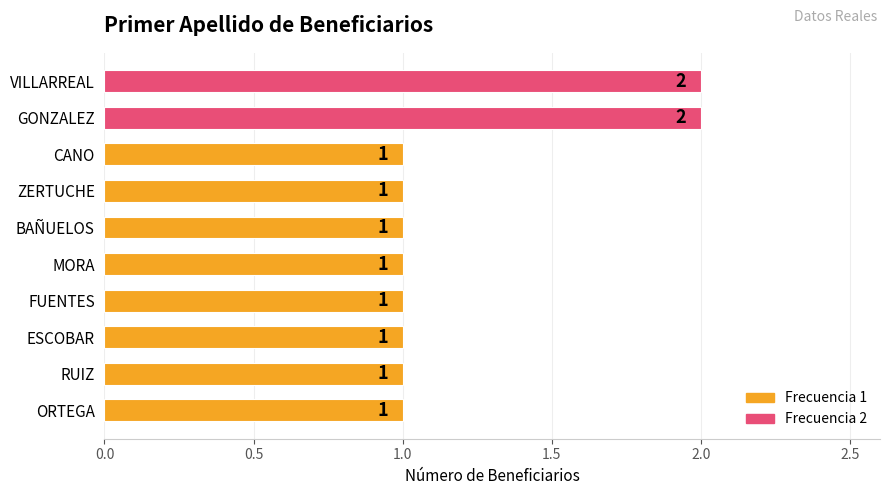

What is the label of the 4th bar from the top?

ZERTUCHE